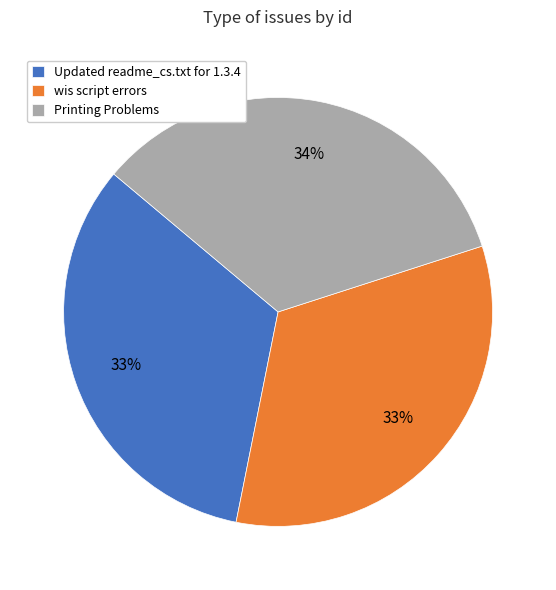

Do Printing Problems and Updated readme_cs.txt for 1.3.4 together represent more than half of the pie?

Yes